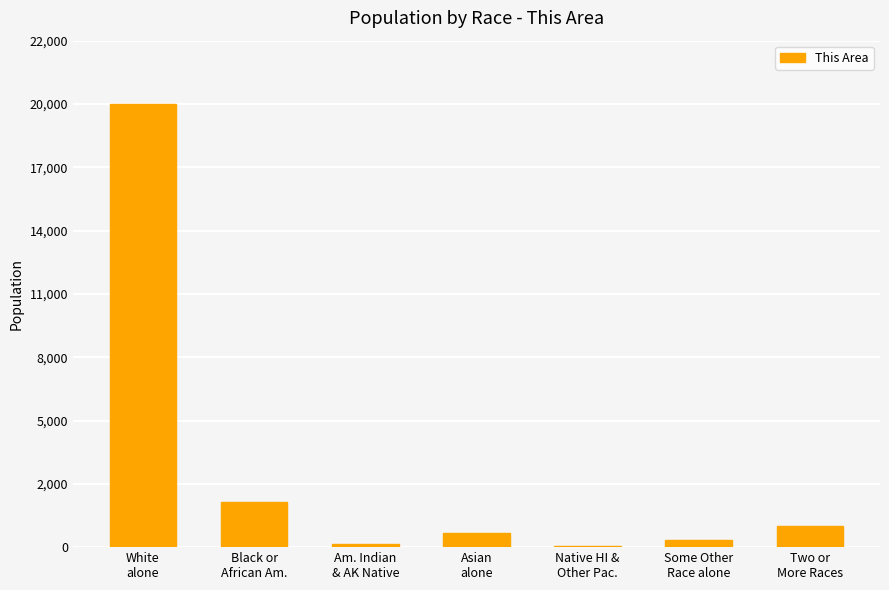

What position from the right is White
alone?

7